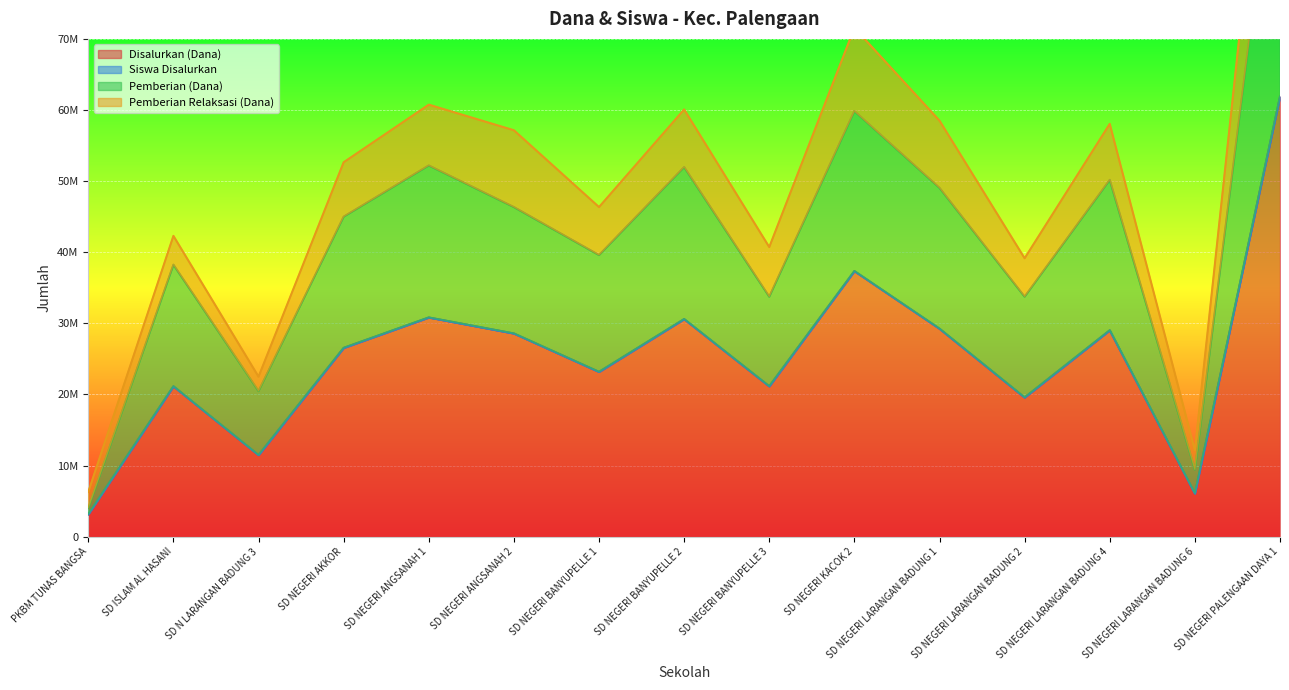

At which label does Disalurkan (Dana) first exceed 26550000?

SD NEGERI ANGSANAH 1